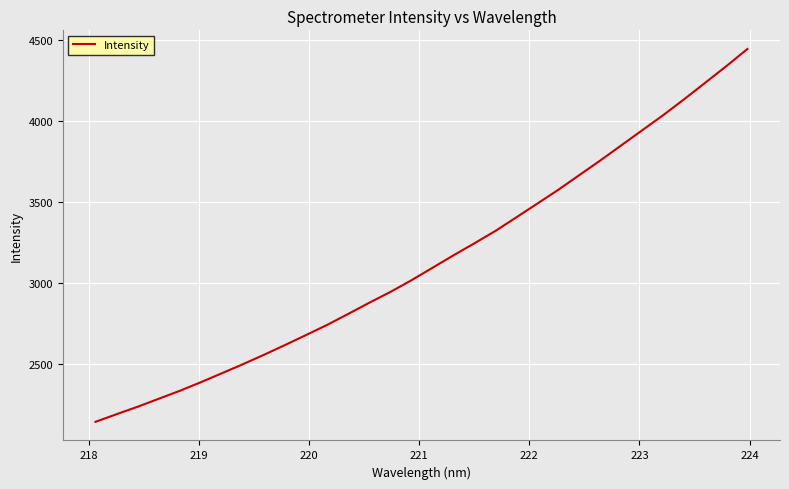

What is the minimum value shown in the chart?

2142.3